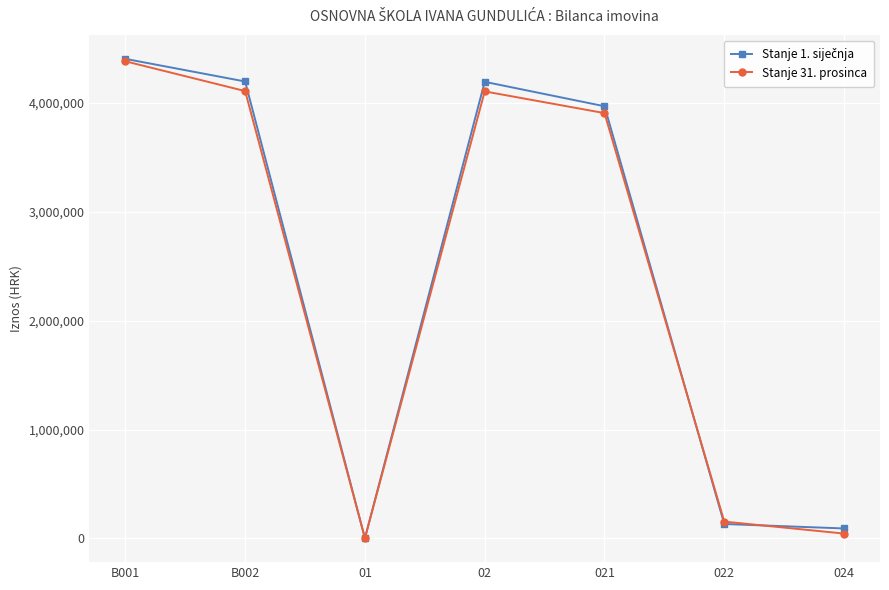

At which category is the sum across all series the highest?

B001